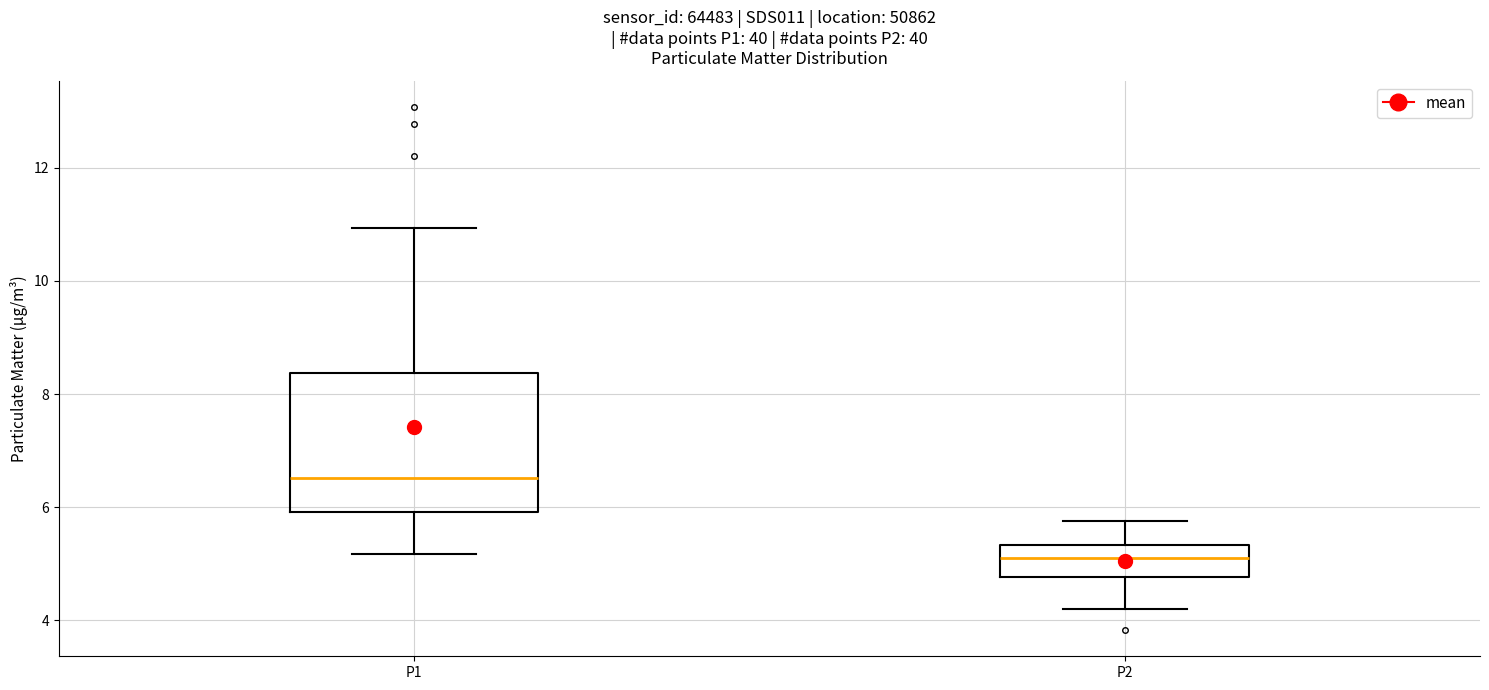

Which box has the highest median line?

P1